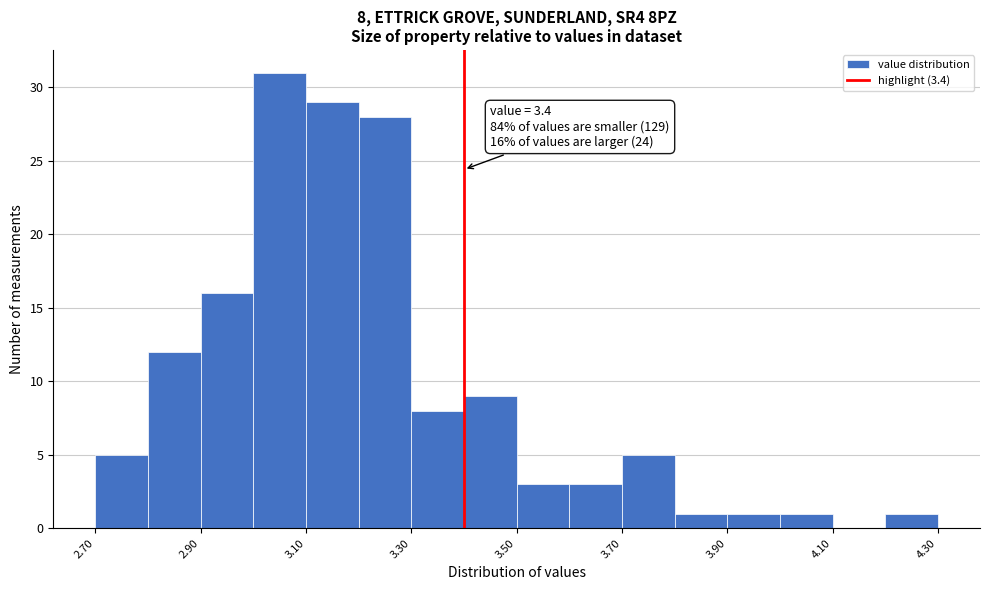

Which range on the x-axis has the tallest bar?

3.0 to 3.1